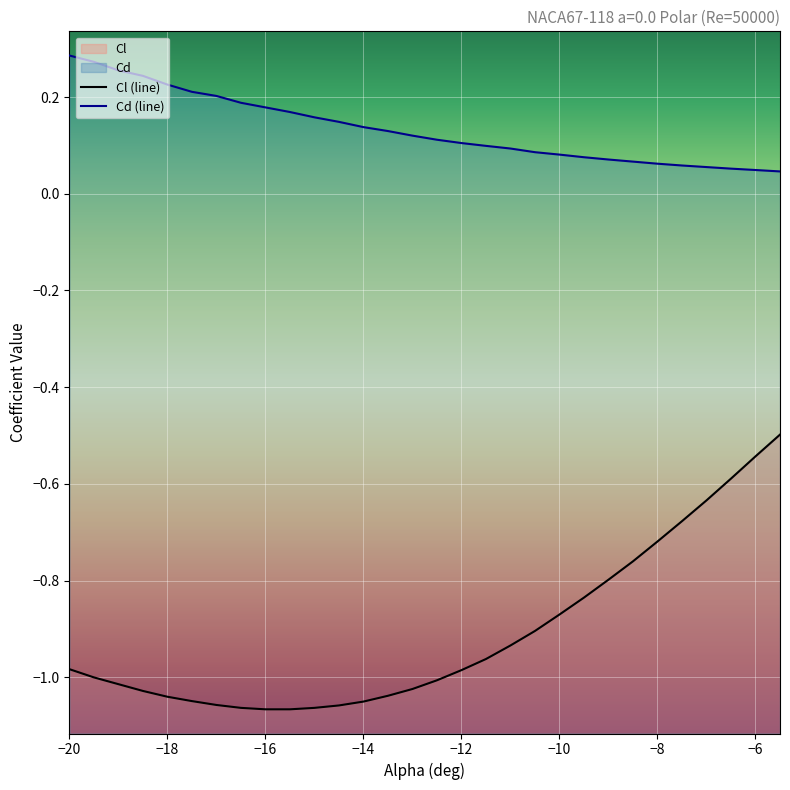

True or false: Cl and Cd cross at least once.

False